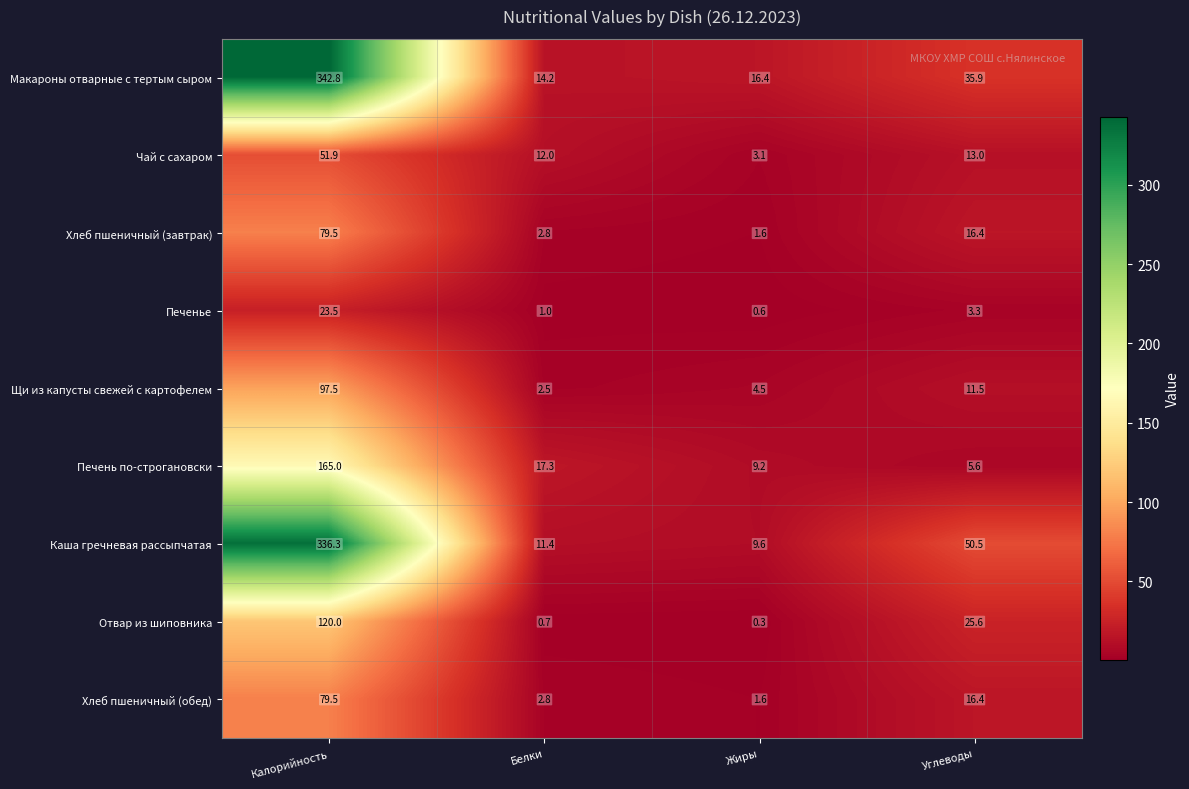

True or false: Печенье has a value of 1.0 at Белки.

True